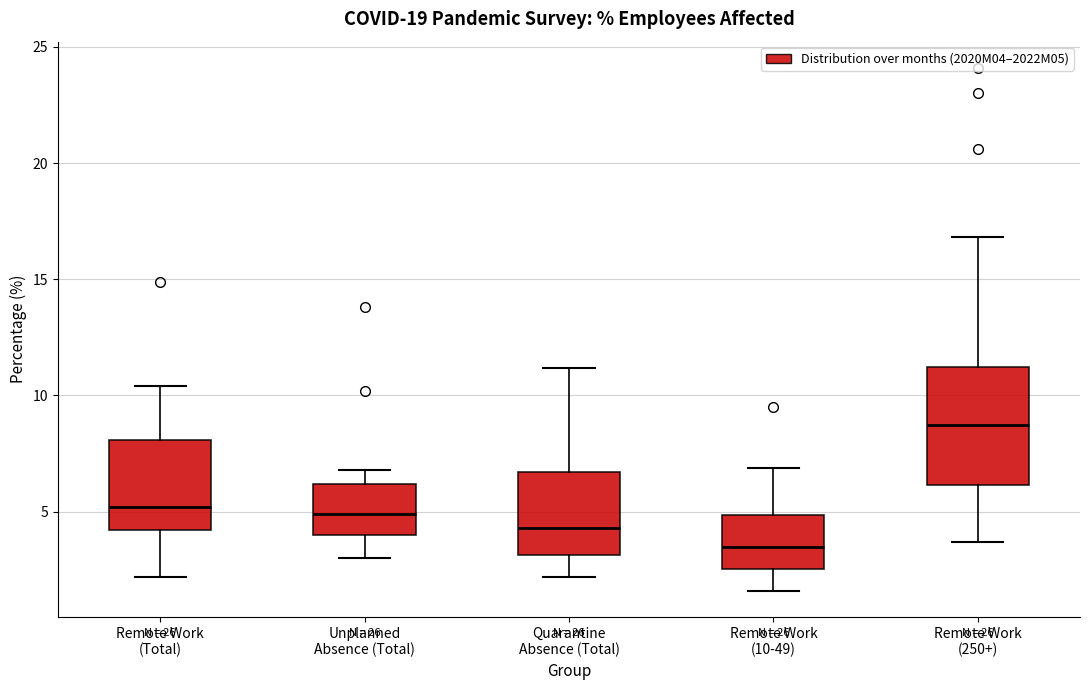

Which box's median line is the highest?

Remote Work (250+)